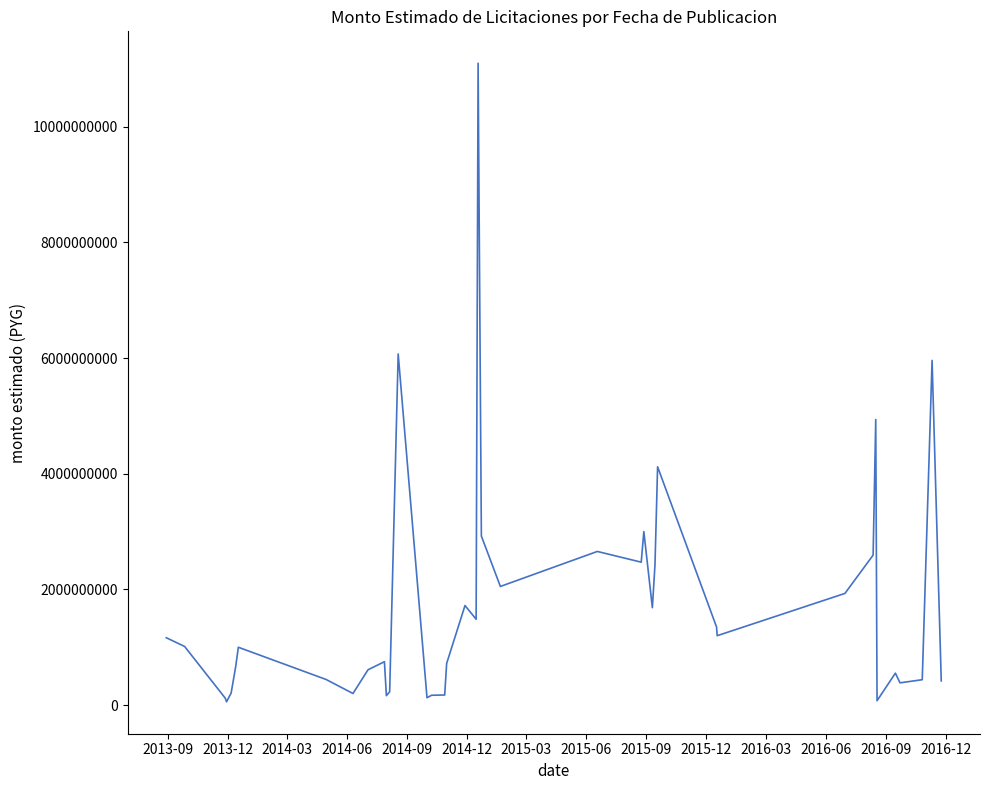

What is the difference between the maximum and minimum values?

11041134647